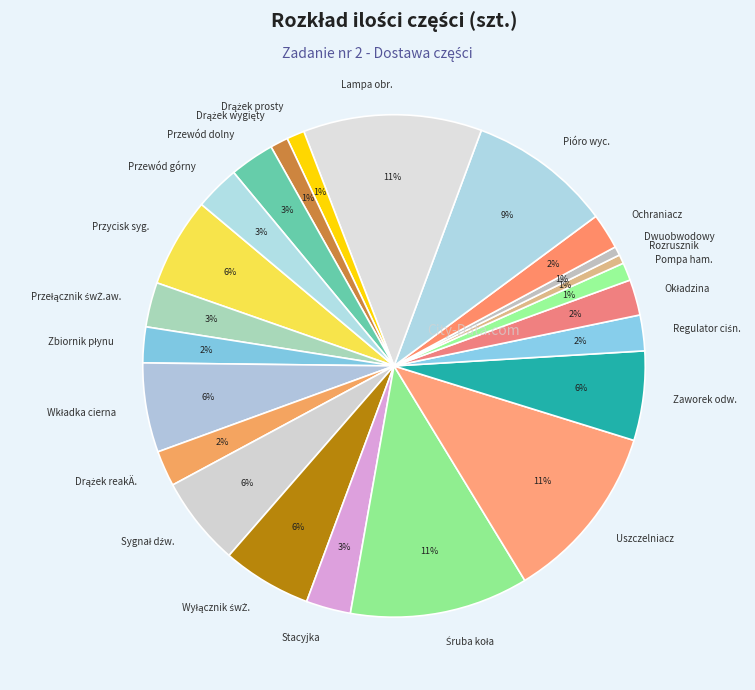

To the nearest percent, what percentage of the pie is Dwuobwodowy?

1%